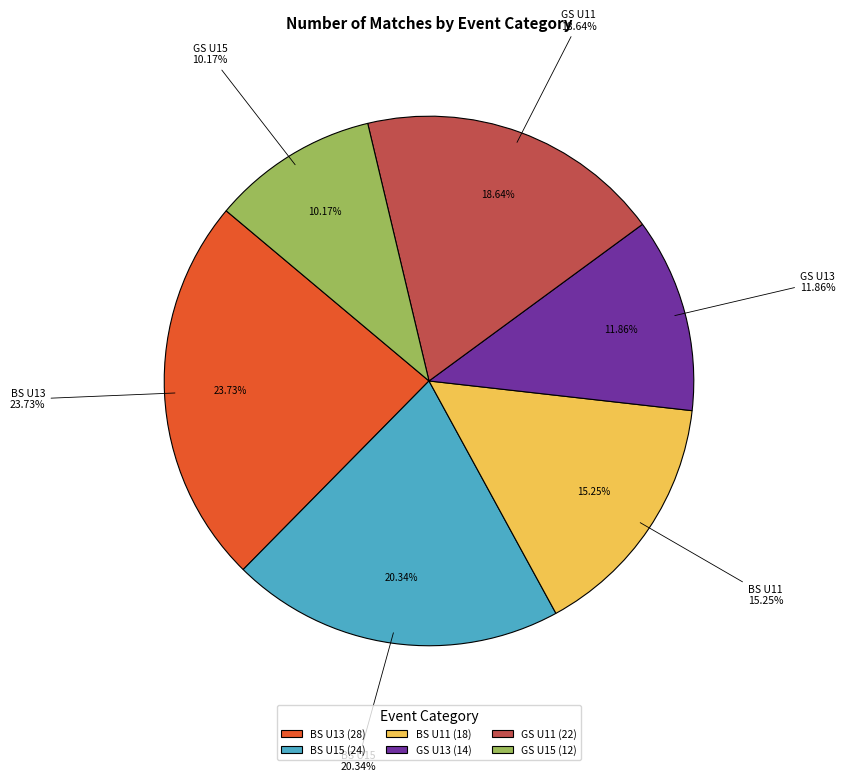

To the nearest percent, what is the difference between the largest and smallest slice percentages?

14%